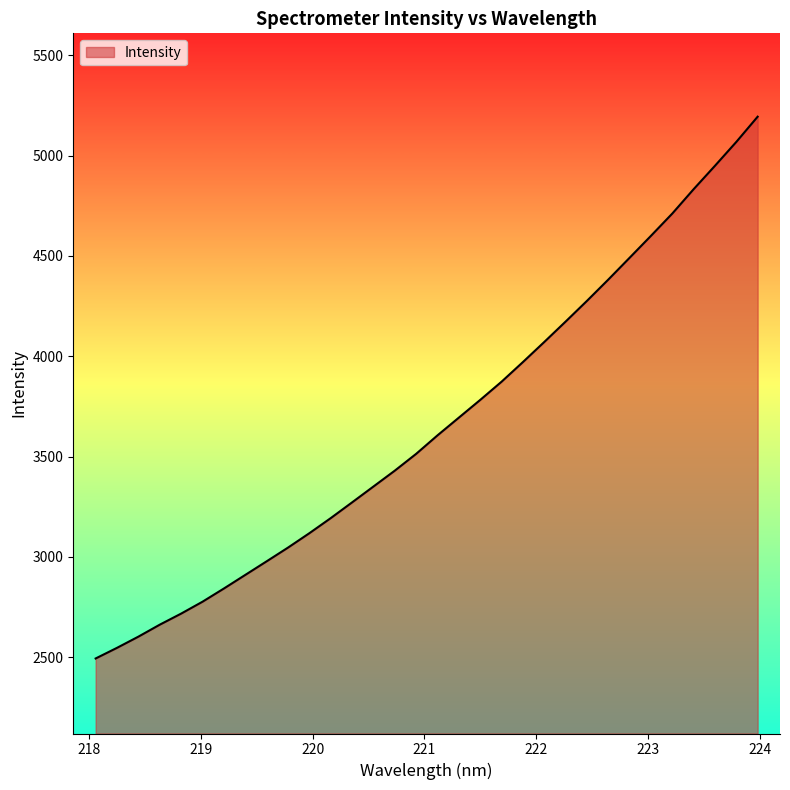

What is the greatest value displayed?

5194.4